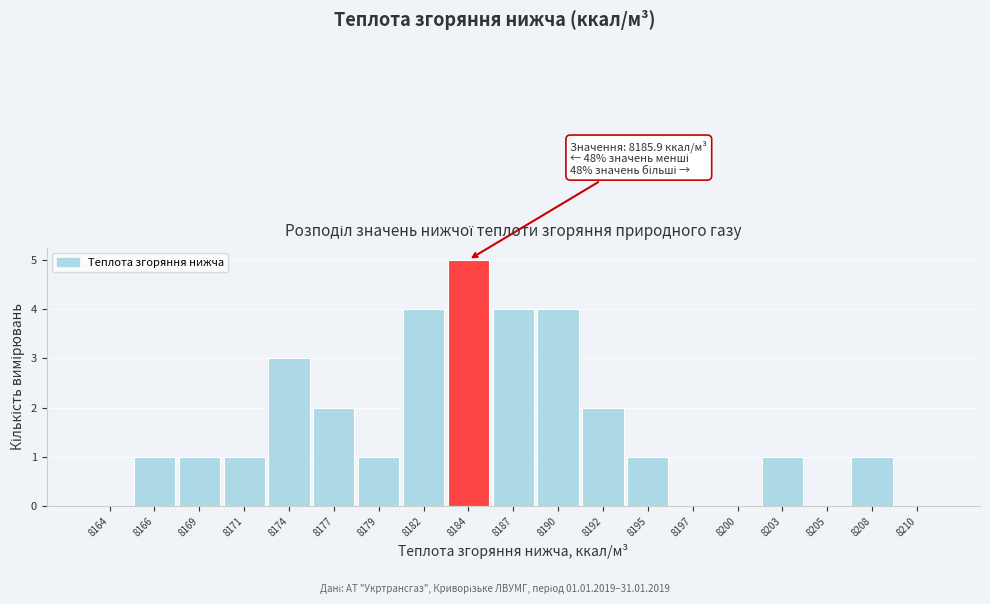

Reading left to right, extract all data points from this chart.

8164=0	8166=1	8169=1	8171=1	8174=3	8177=2	8179=1	8182=4	8184=5	8187=4	8190=4	8192=2	8195=1	8197=0	8200=0	8203=1	8205=0	8208=1	8210=0